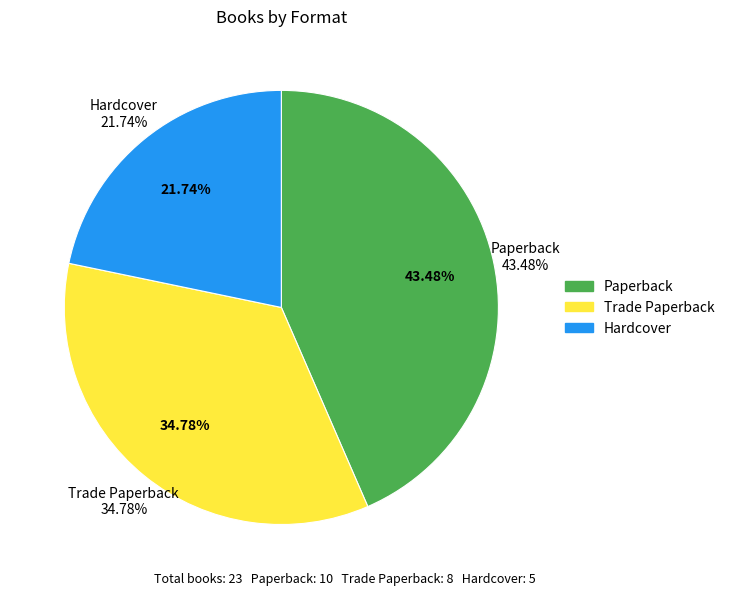

Does Hardcover represent more than half of the total?

No